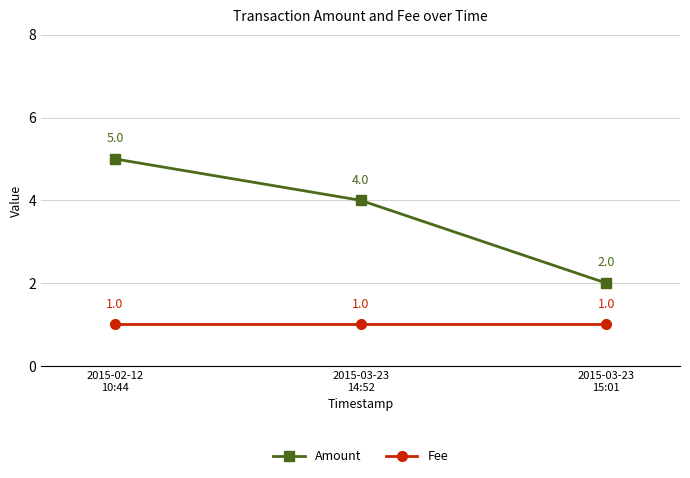

The Amount series shows 7 at 2015-03-23
14:52. True or false?

False